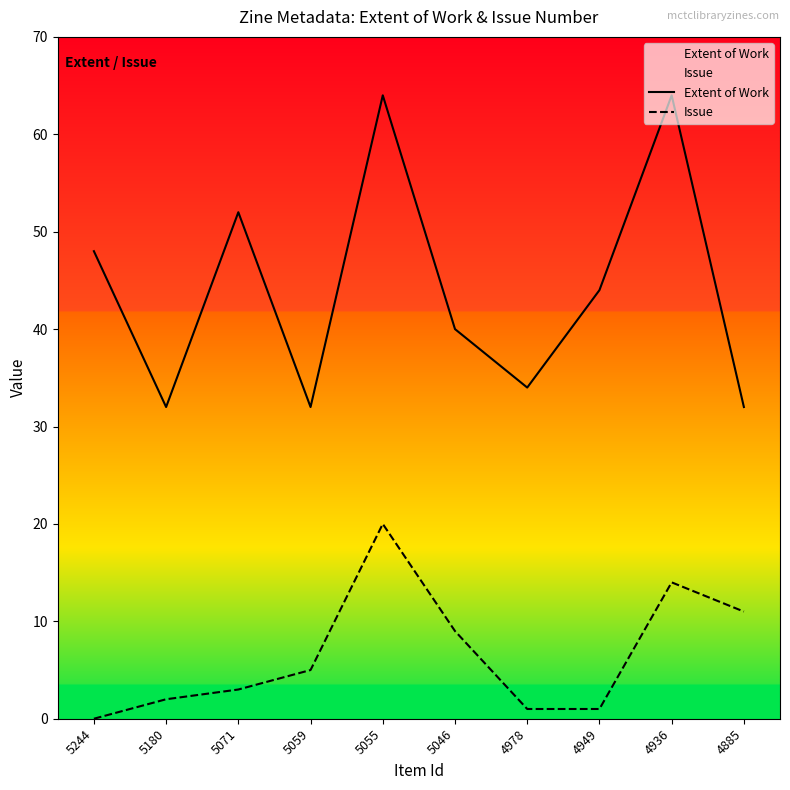

What is the total value across all series at 5055?

84